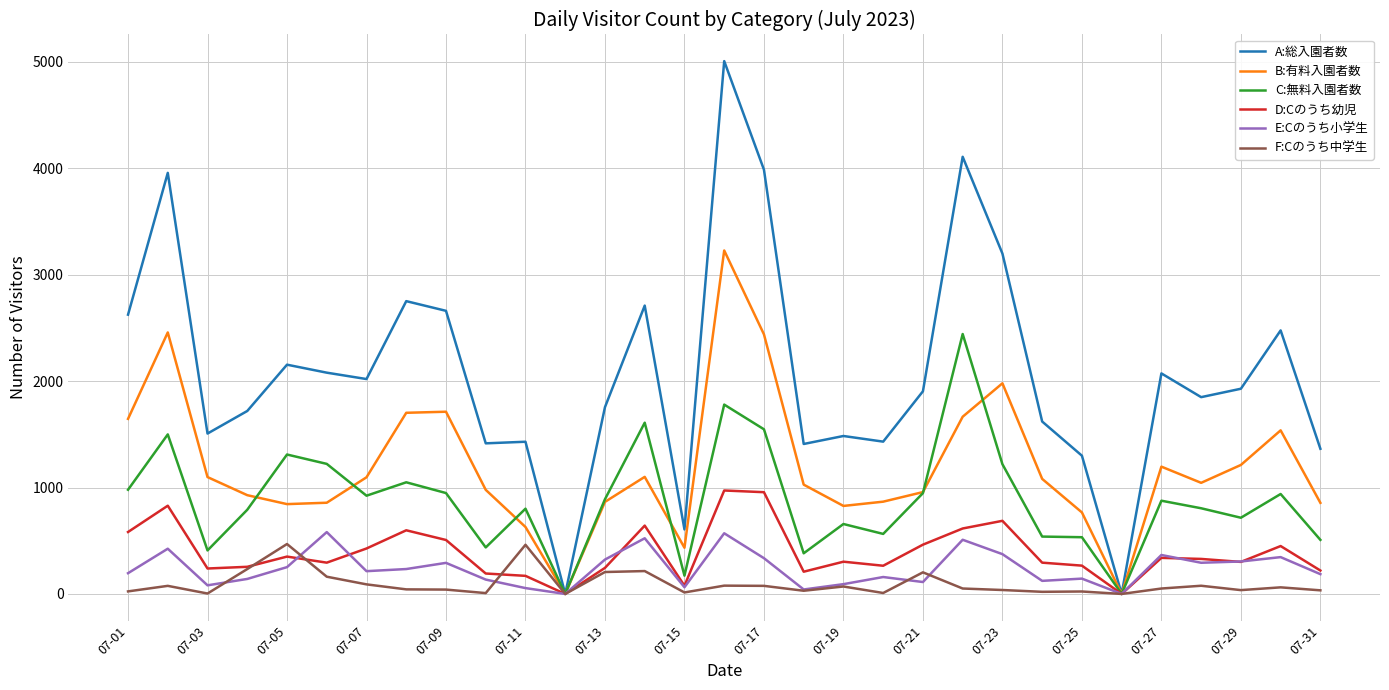

Which series has the widest spread of values?

A:総入園者数